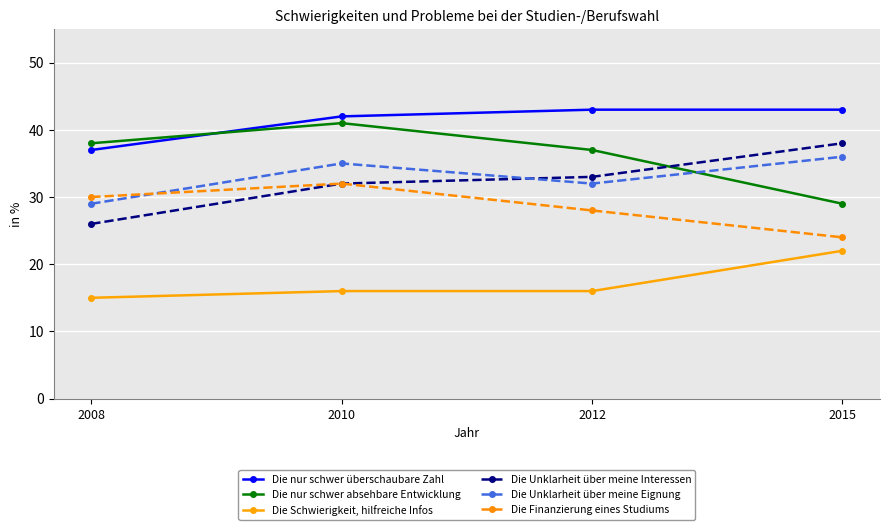

What is the approximate value of Die Schwierigkeit, hilfreiche Infos at 2015?

22